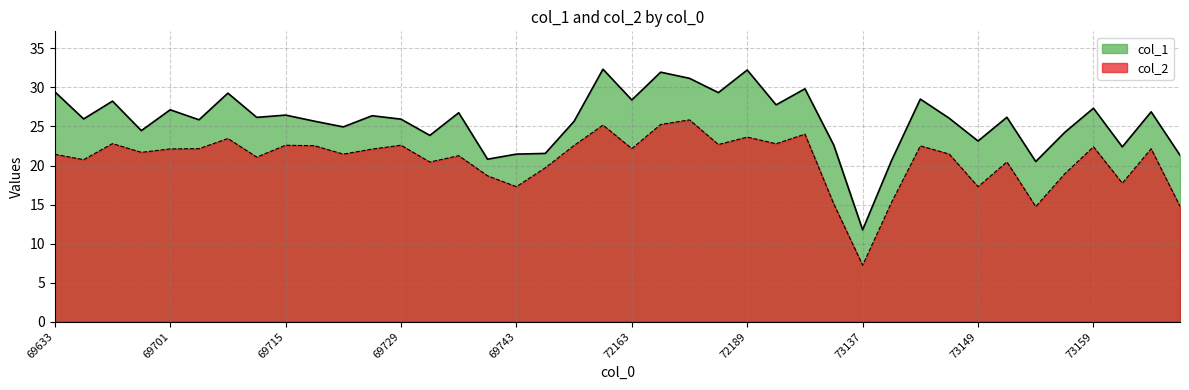

What is the value of the col_1 point at the 40th from the left?

21.3